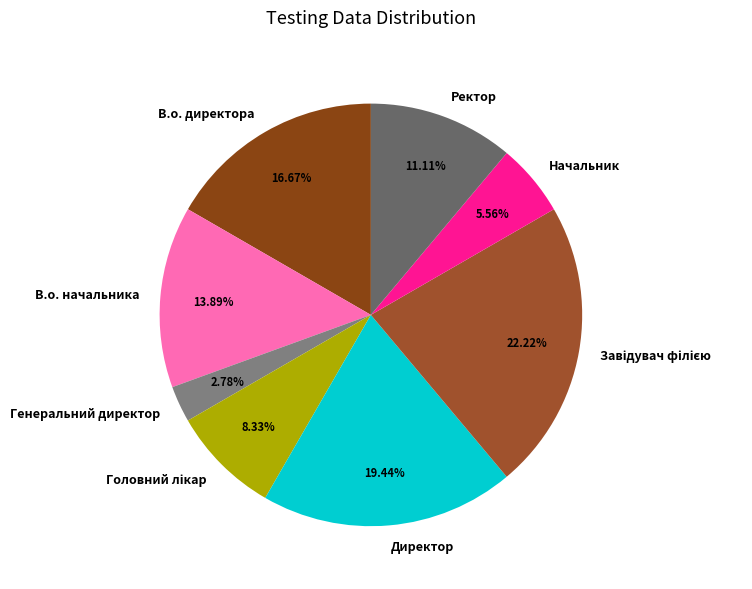

Do В.о. начальника and Директор together represent more than half of the pie?

No